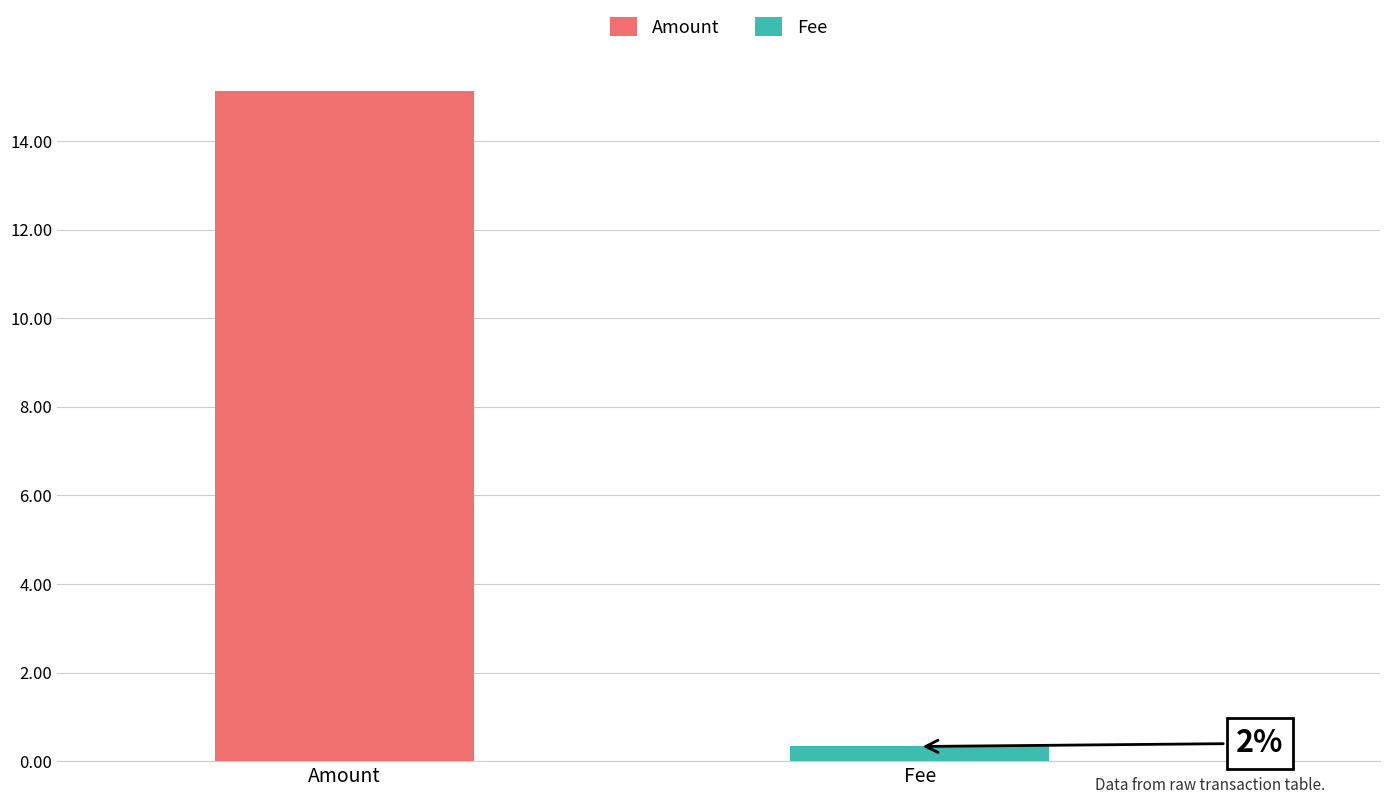

What are all the series names shown in the legend?

Amount, Fee